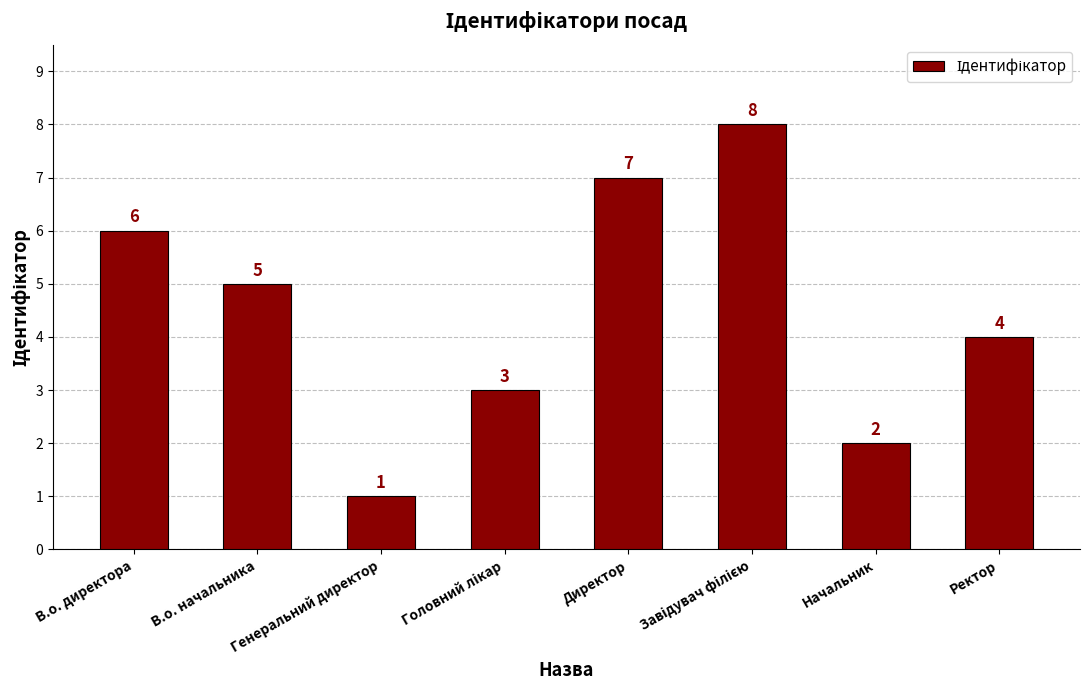

What is the change in value from В.о. начальника to Начальник?

-3